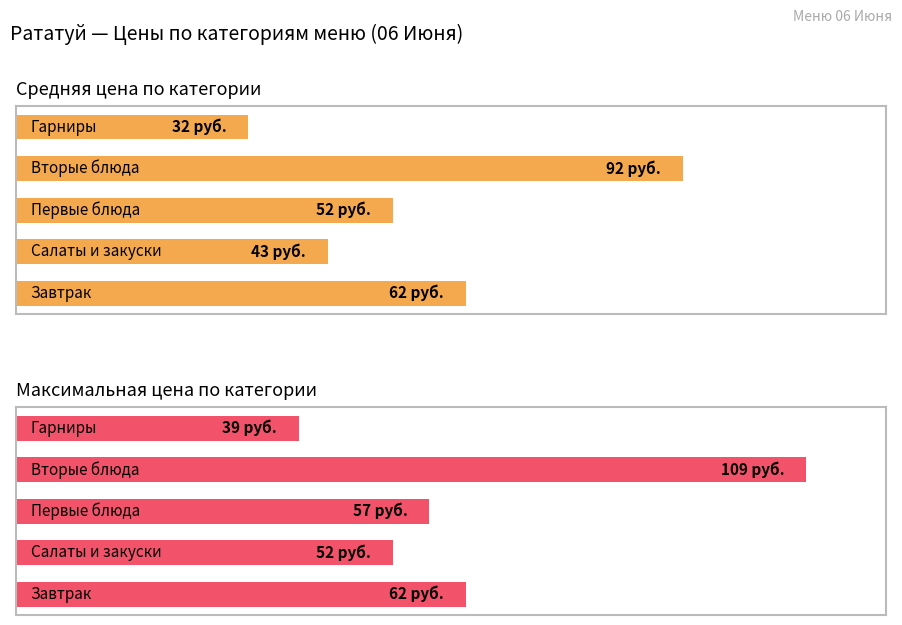

What is the difference between the maximum and minimum values in the Максимальная цена (руб.) series?

70